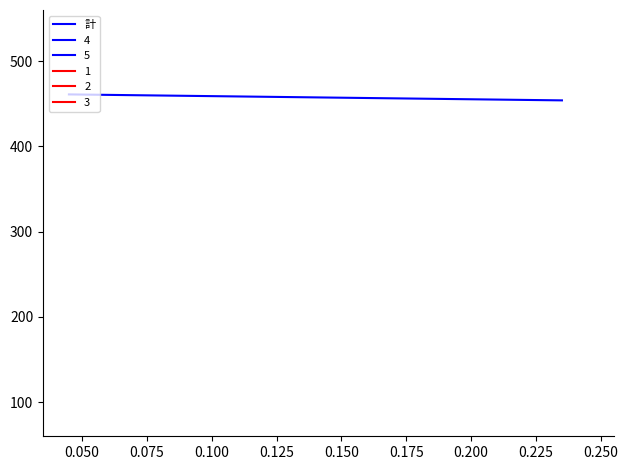

True or false: the data shows 592 at 0.050.

False